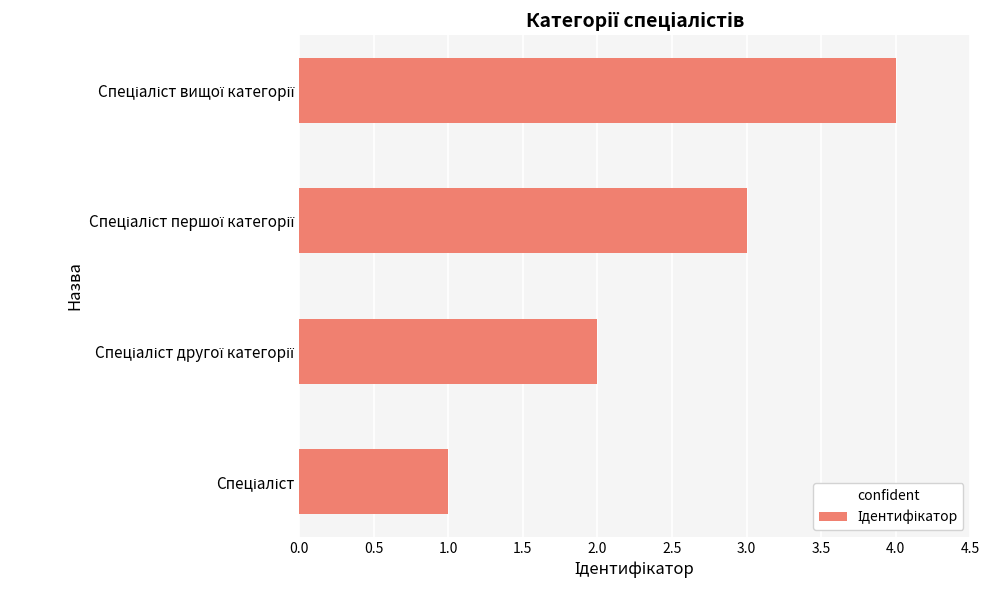

What is the maximum value shown in the chart?

4